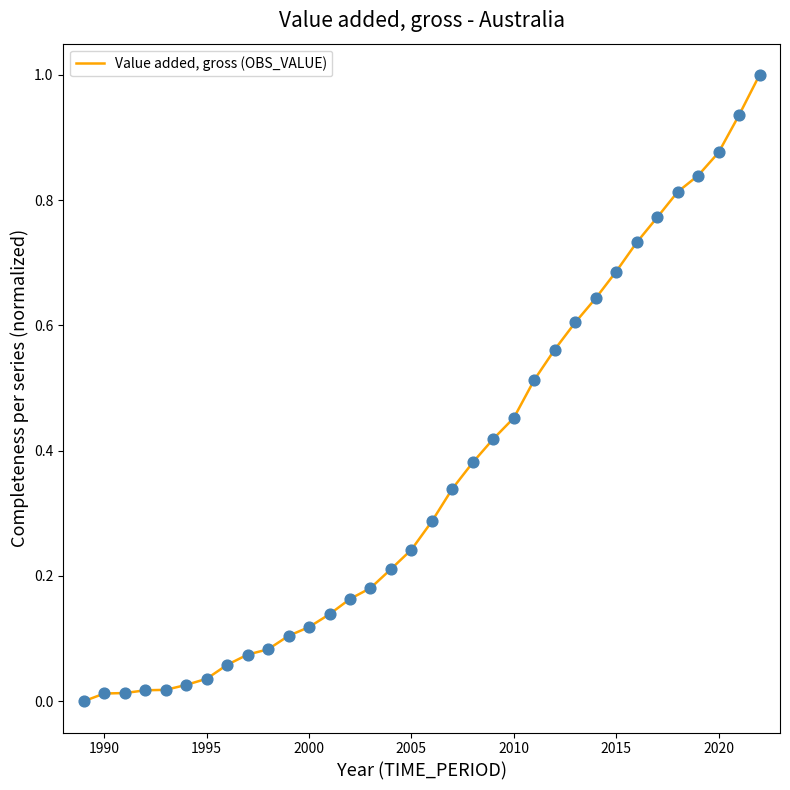

What is the difference between the maximum and minimum values?

1.0